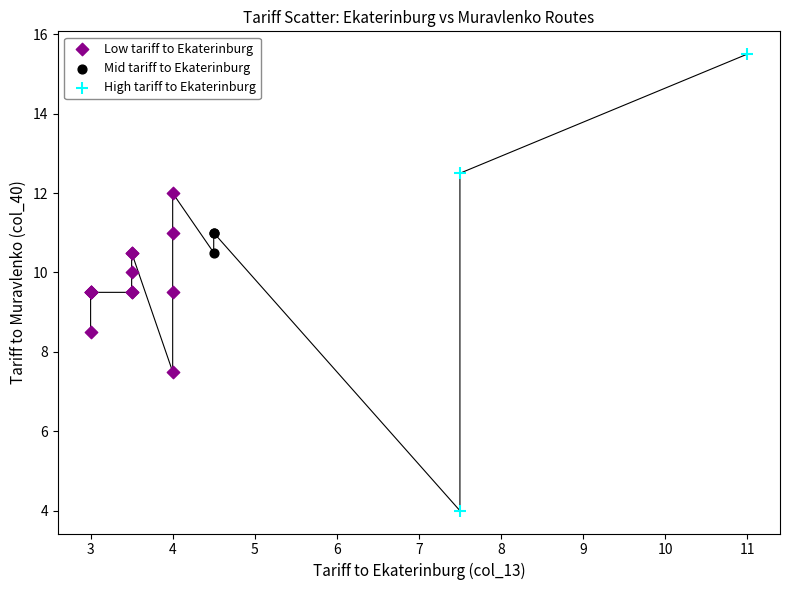

Which series has the largest Y range (max minus min)?

High tariff to Ekaterinburg